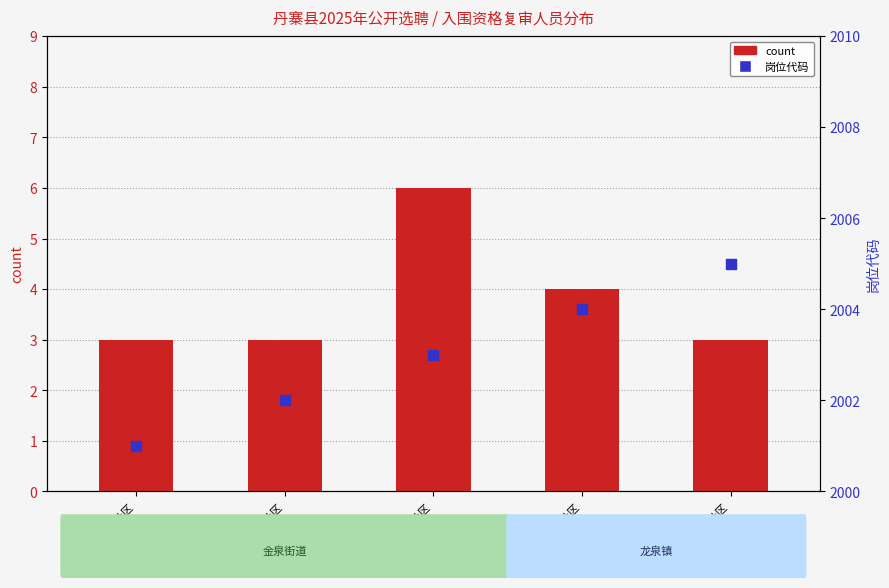

At which category is the sum across all series the highest?

金泉街道东湖社区